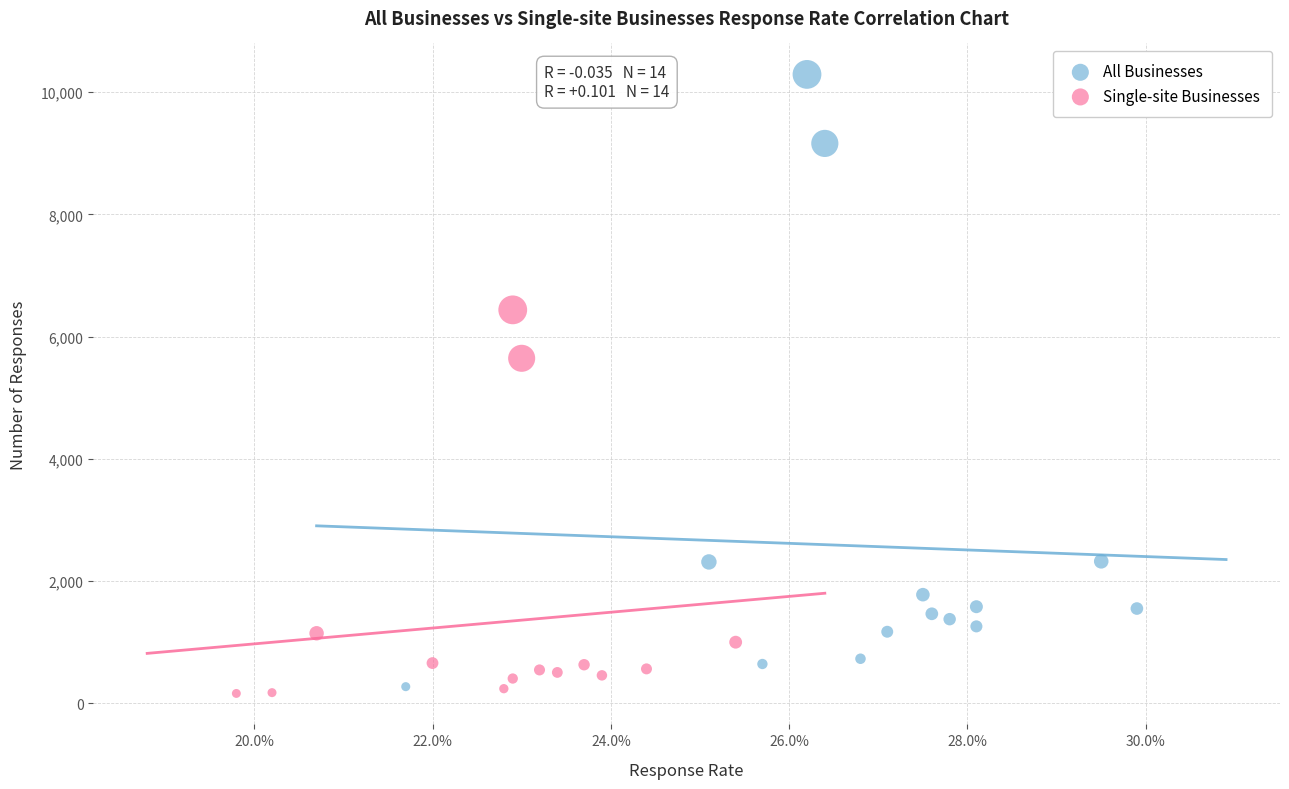

What are all the series names shown in the legend?

All Businesses, Single-site Businesses